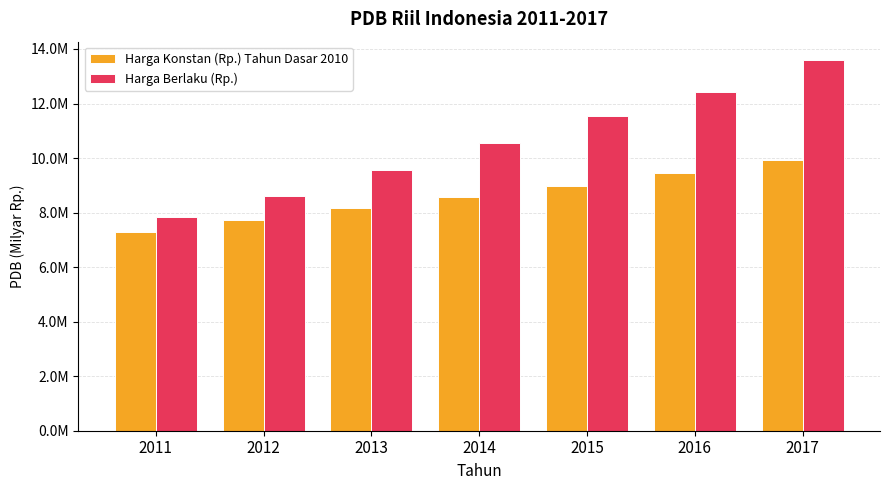

Which series changed the most between 2014 and 2017?

Harga Berlaku (Rp.)